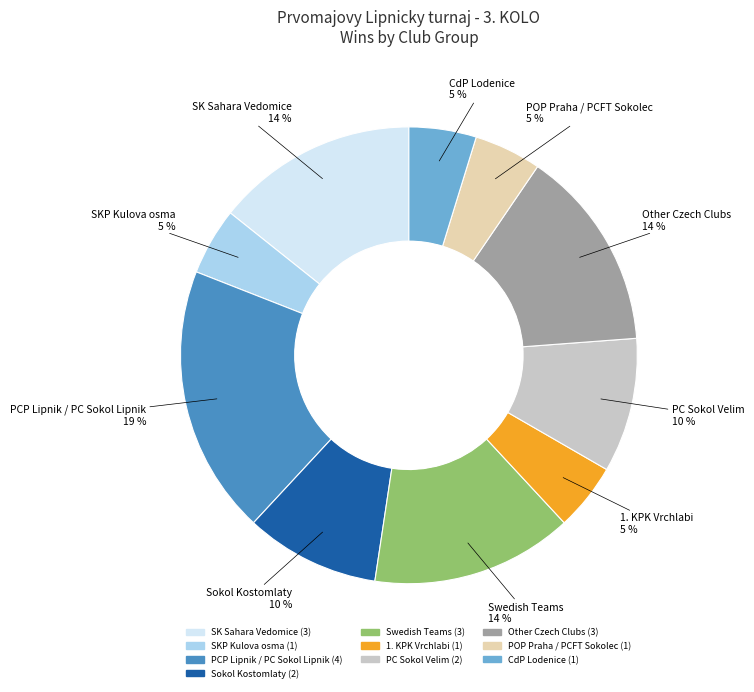

To the nearest percent, what is the average slice percentage?

10%